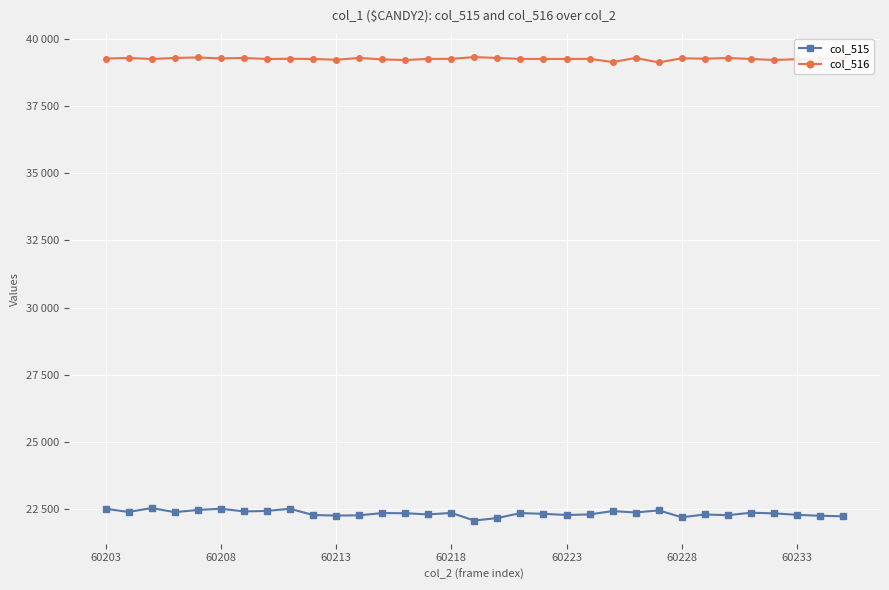

Reading left to right, what are all the values shown in this chart?

col_515: 22518	22400	22545	22393	22473	22520	22420	22437	22520	22286	22265	22274	22358	22353	22308	22364	22081	22174	22358	22330	22287	22308	22433	22379	22460	22202	22307	22279	22371	22348	22292	22258	22239
col_516: 39259	39282	39243	39282	39300	39266	39282	39243	39252	39245	39214	39283	39228	39204	39247	39248	39315	39281	39247	39245	39245	39248	39129	39281	39117	39270	39254	39281	39244	39207	39236	39255	39275